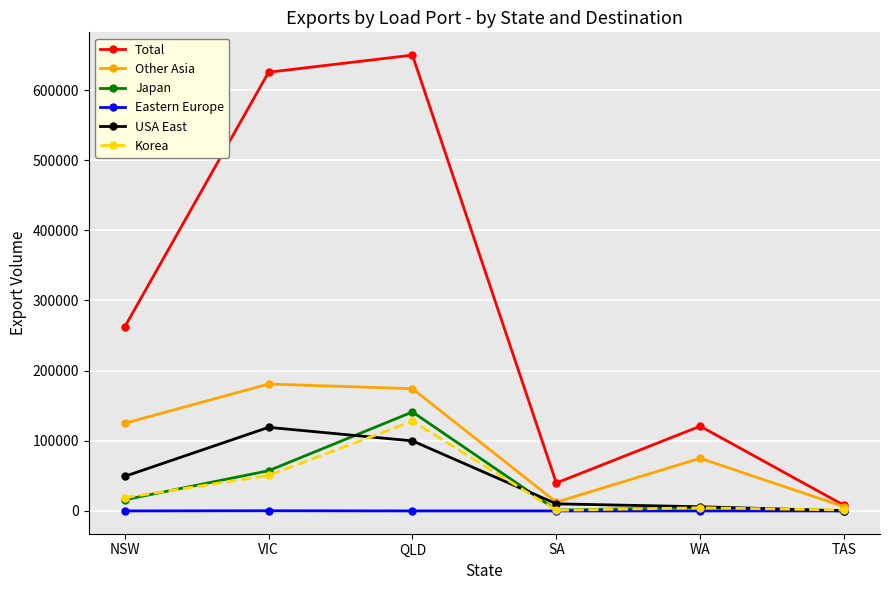

True or false: Other Asia has more than 1 points higher than both neighbors.

True